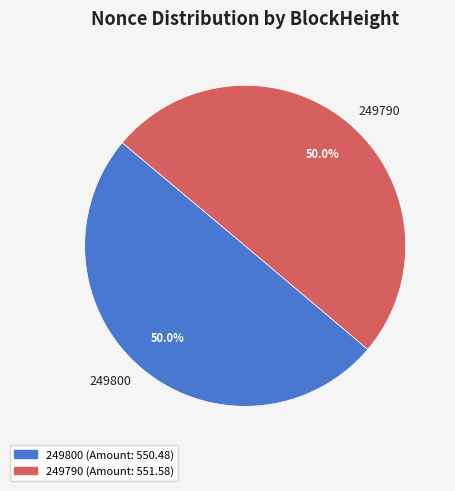

Count the number of slices in the pie.

2